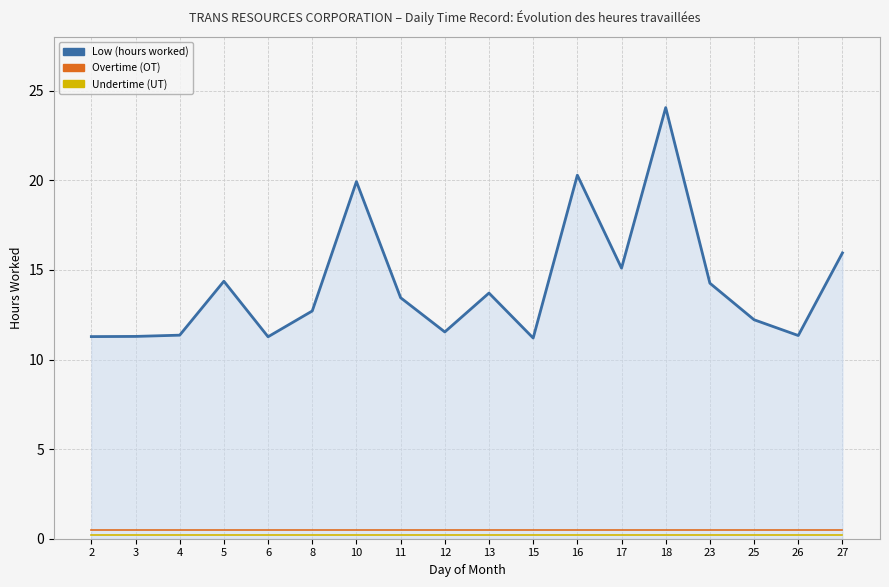

At which category does the chart reach its peak across all series?

18